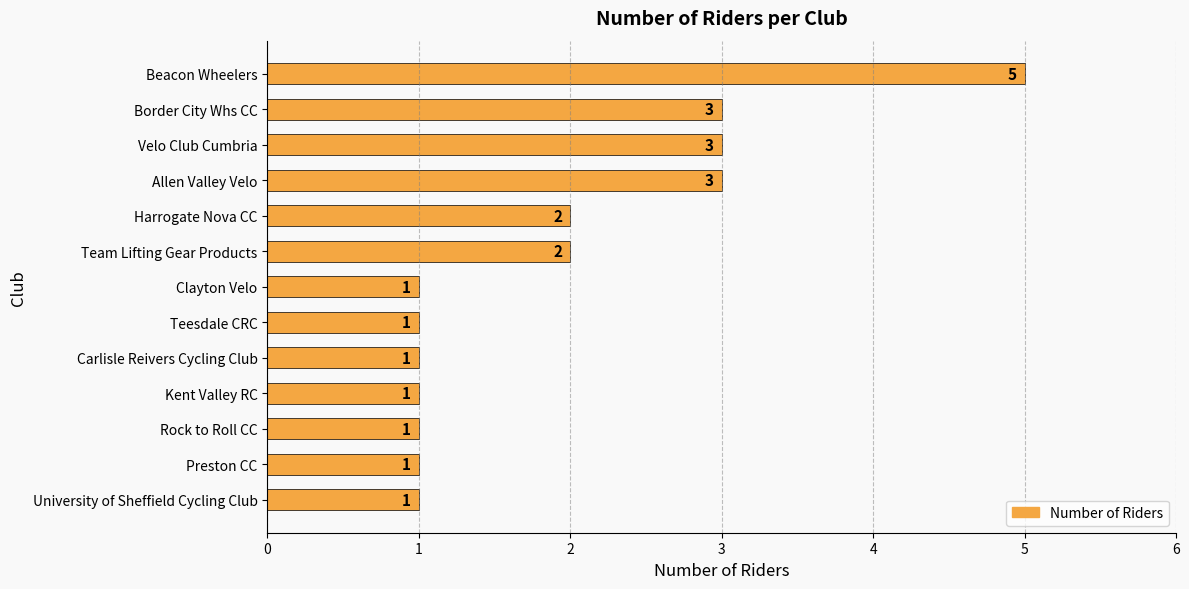

What is the sum of all values?

25